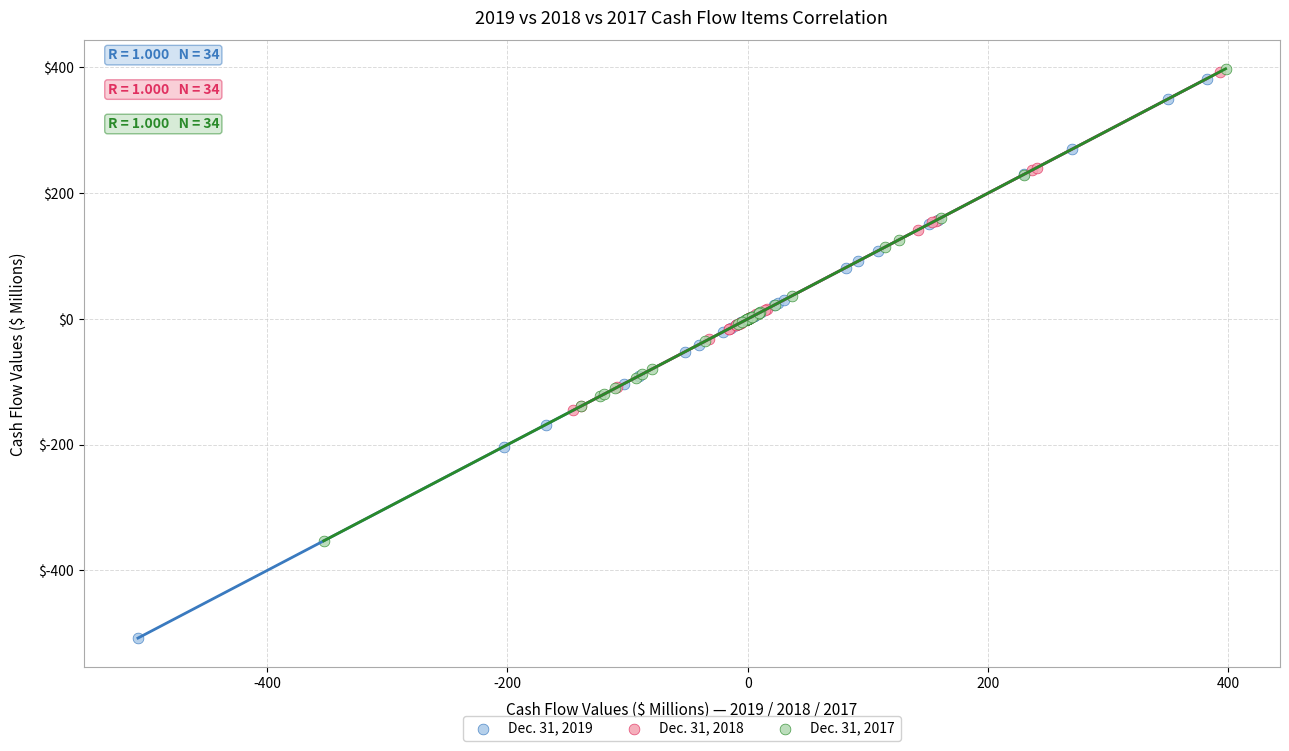

Which series reaches the minimum Y coordinate?

Dec. 31, 2019